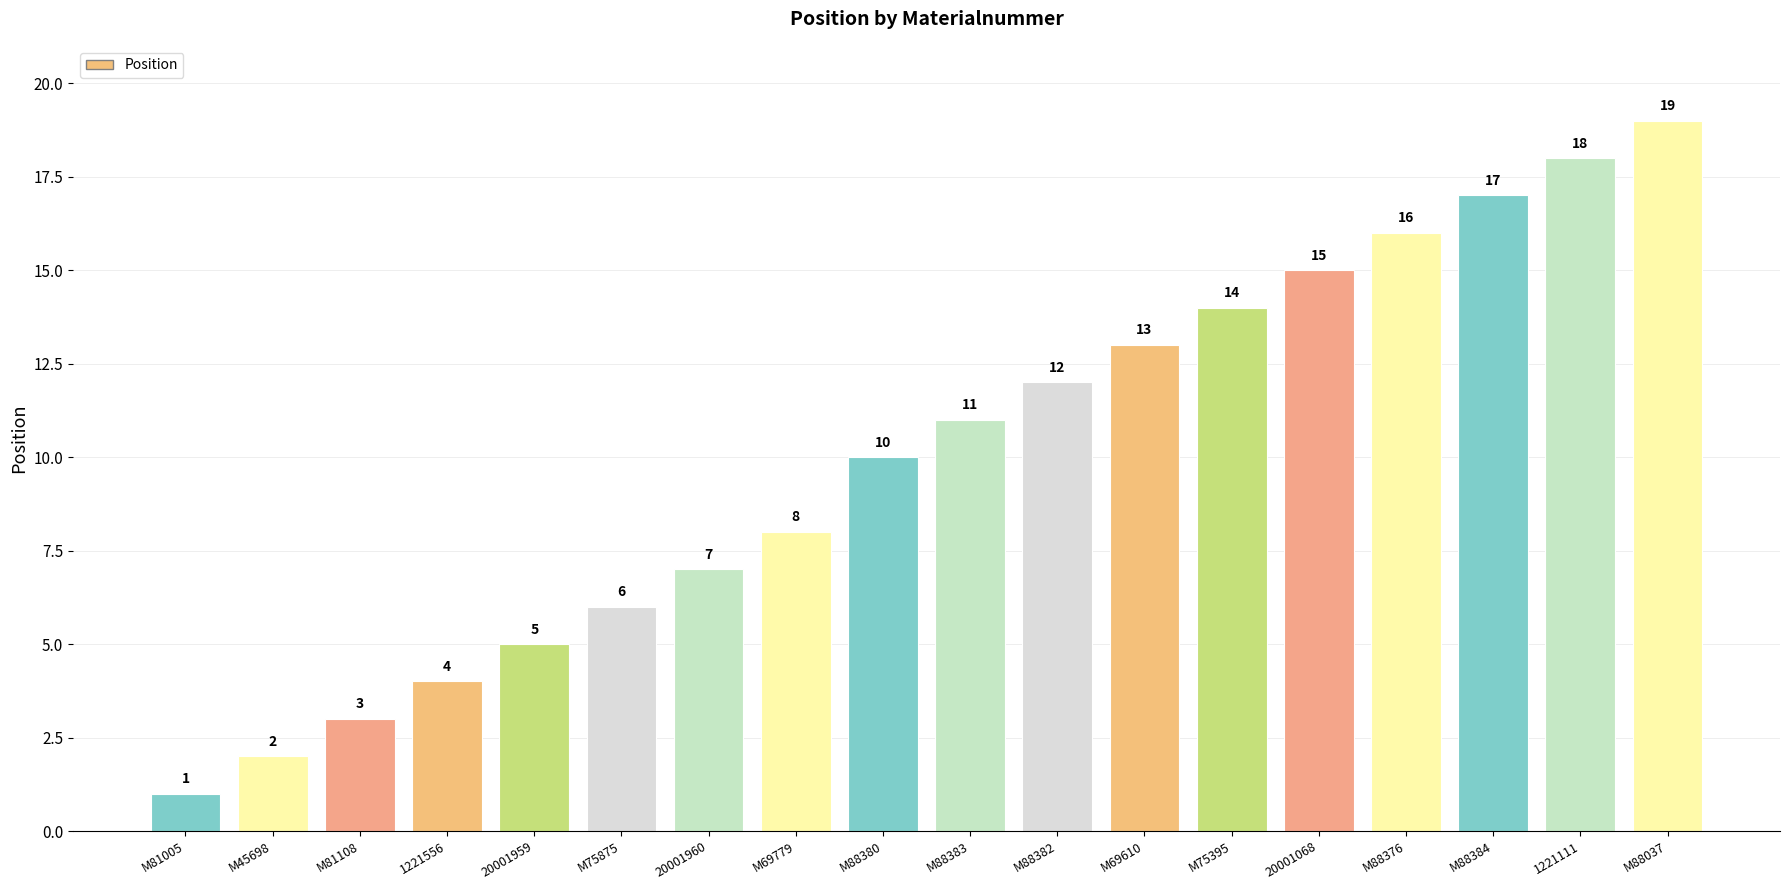

What is the value of the 11th bar from the left?

12